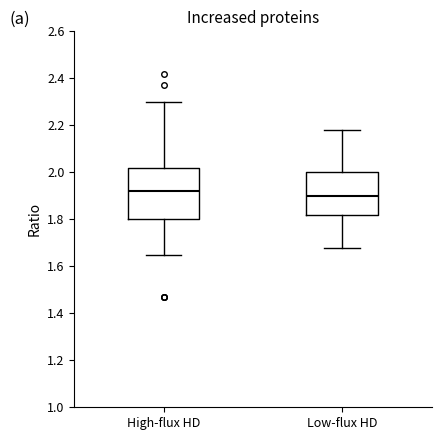

Which box's median line is the highest?

High-flux HD